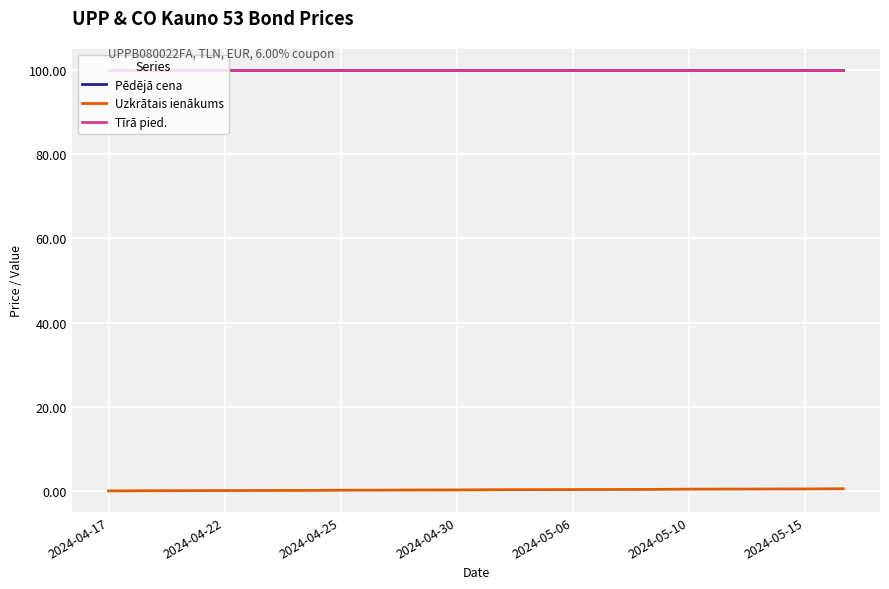

What is the minimum value for Tīrā pied.?

100.0